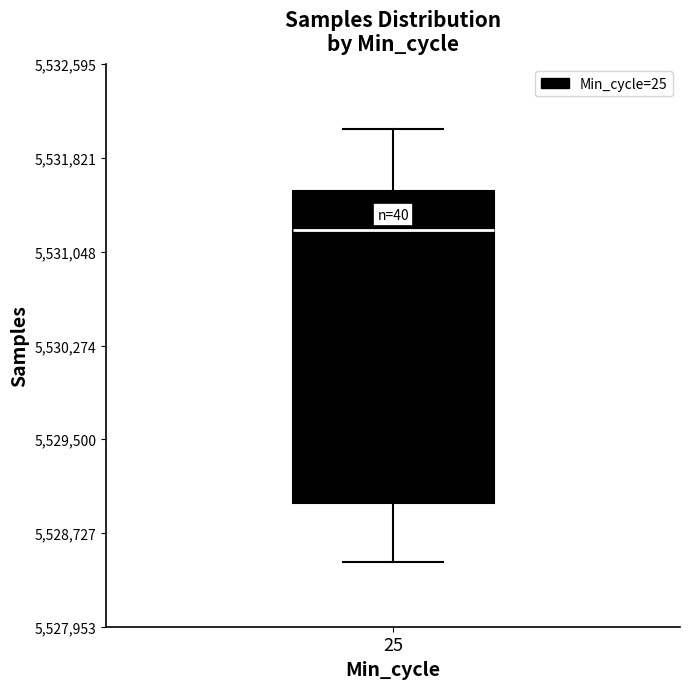

Where is the upper edge of the box at x = 25 on the y-axis? The values are not printed on the chart, so give them approximately, as read against the axis.

5531500